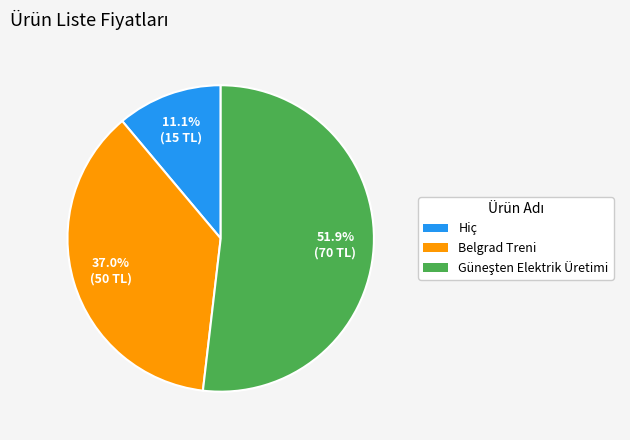

How much of the chart is everything except Belgrad Treni?

63.0%